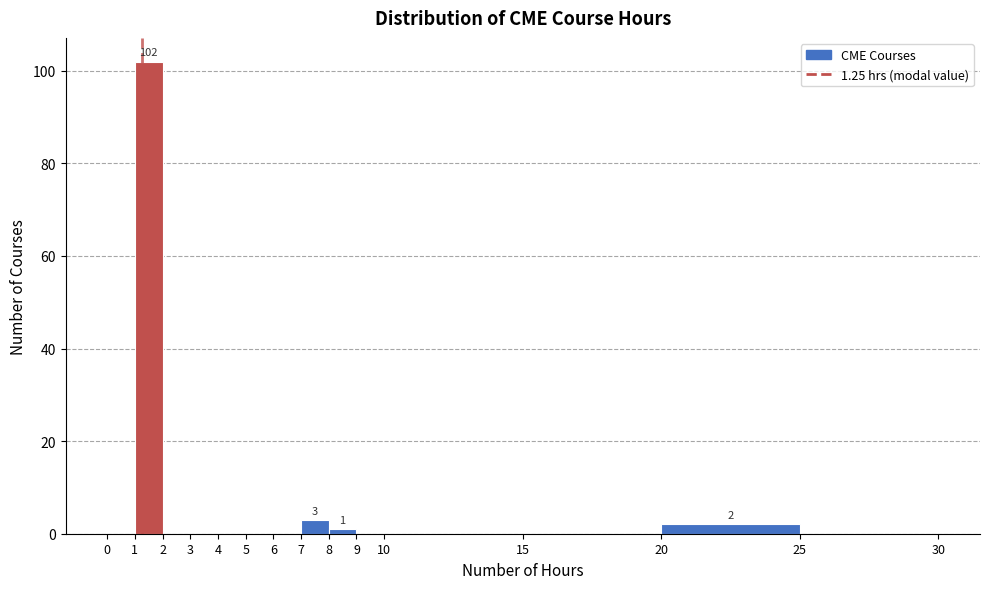

Which range on the x-axis has the tallest bar?

1 to 2